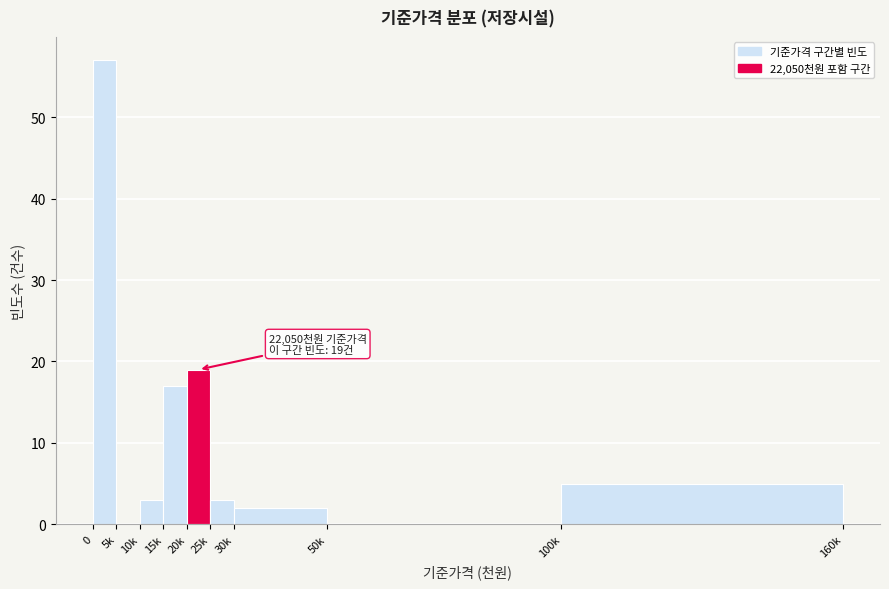

Reading left to right, list all the values displayed in this chart.

0=57	5k=0	10k=3	15k=17	20k=19	25k=3	30k=2	50k=0	100k=5